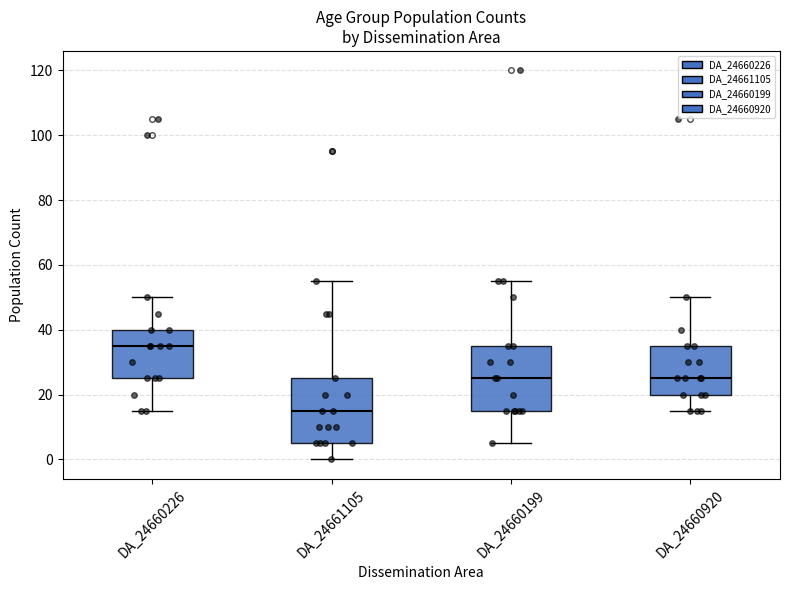

Reading left to right, transcribe this box plot: for each box, give where its median line is, the range the box spans, and where its two whiskers end, as read against the y-axis. The values are not printed on the chart, so give them approximately, as read against the axis.

DA_24660226: median 36, box 26 to 40, whiskers 16 to 50
DA_24661105: median 16, box 6 to 26, whiskers 0 to 56
DA_24660199: median 26, box 16 to 36, whiskers 6 to 56
DA_24660920: median 26, box 20 to 36, whiskers 16 to 50